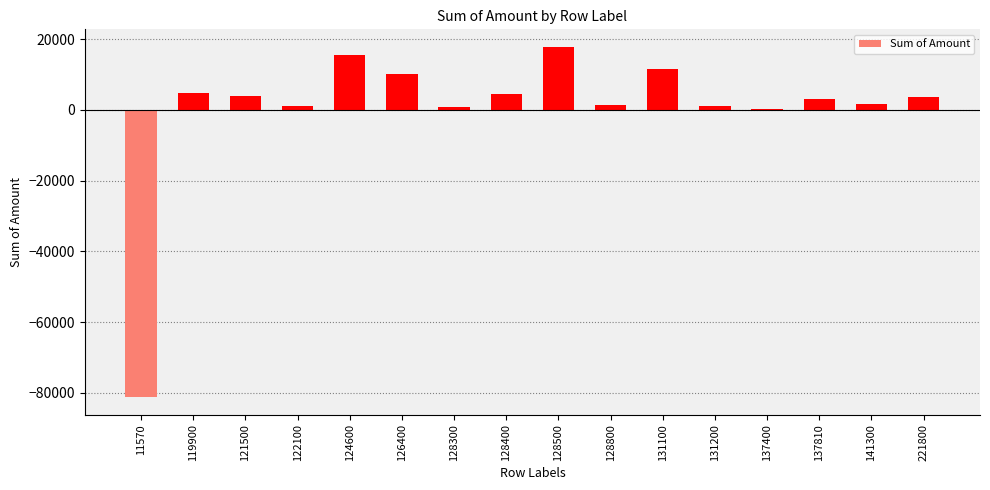

How many categories are shown in the chart?

16